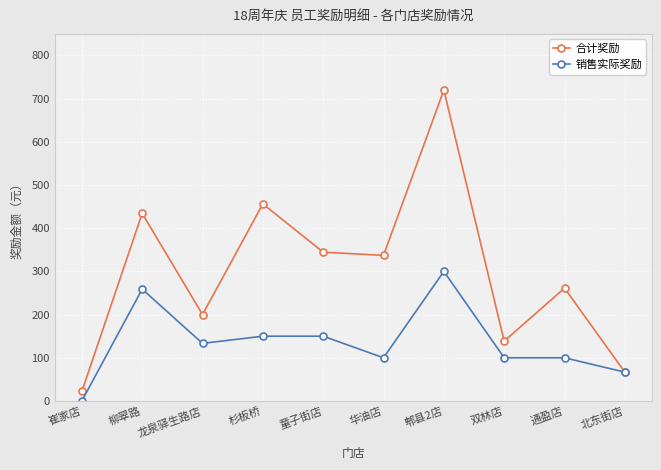

What is the label of the 10th point from the right?

崔家店